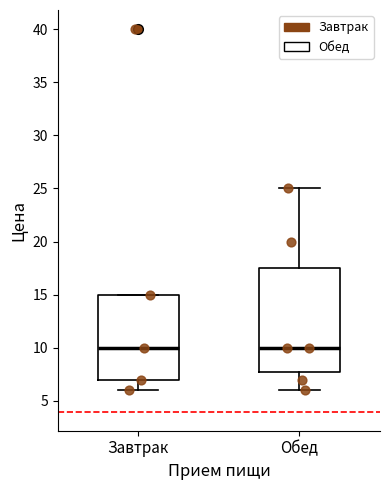

Reading left to right, transcribe this box plot: for each box, give where its median line is, the range the box spans, and where its two whiskers end, as read against the y-axis. The values are not printed on the chart, so give them approximately, as read against the axis.

Завтрак: median 10.0, box 7.0 to 15.0, whiskers 6.0 to 15.0
Обед: median 10.0, box 8.0 to 17.5, whiskers 6.0 to 25.0